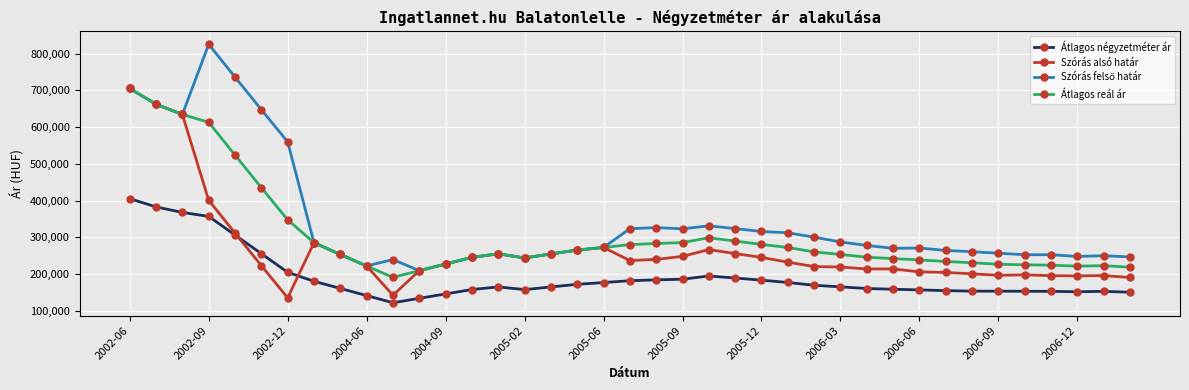

True or false: Átlagos reál ár and Átlagos négyzetméter ár cross at least once.

False